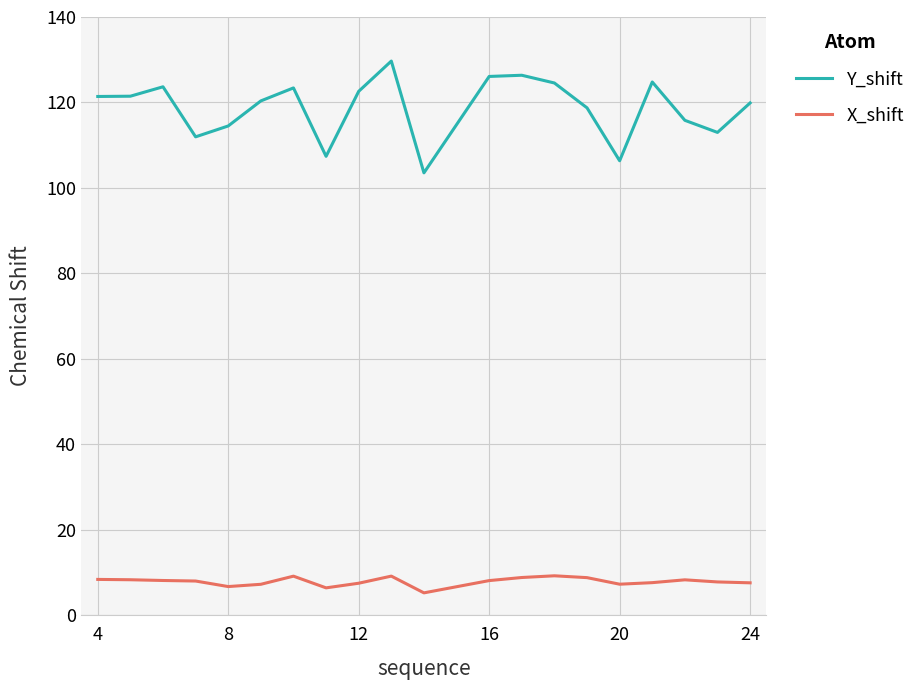

List the series in order of their overall mean, highest first.

Y_shift, X_shift